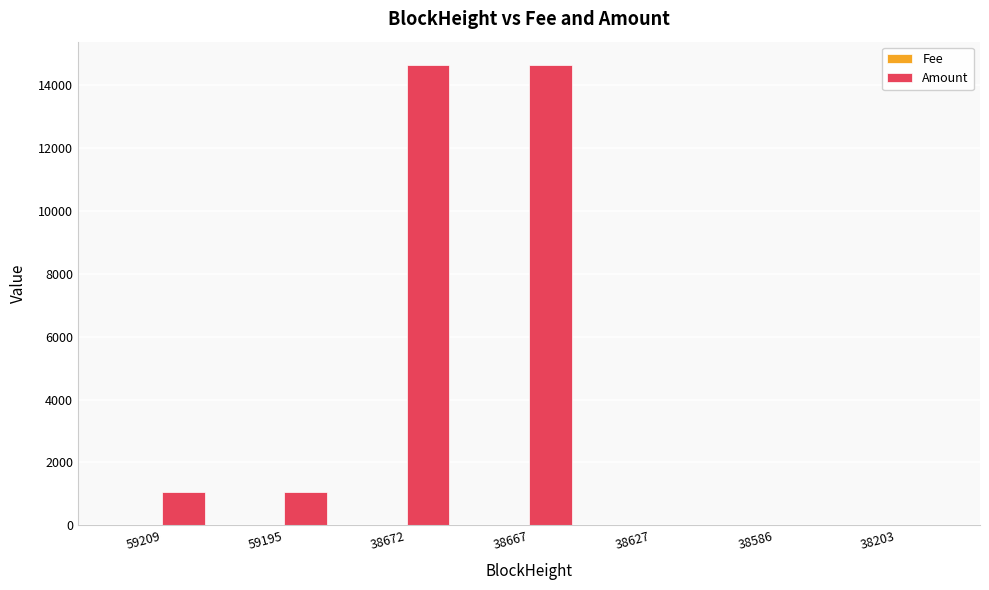

What is the sum of all Amount values?

31434.1